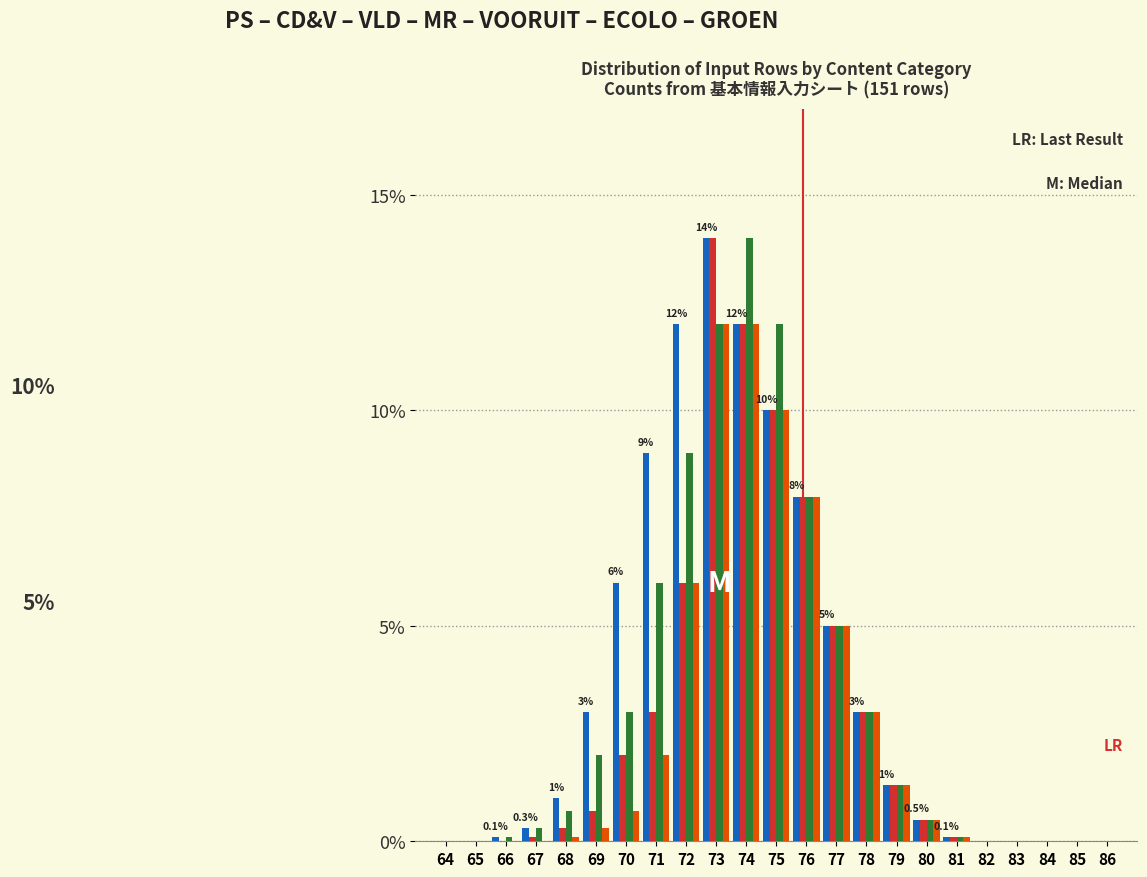

What is the maximum value shown in the chart?

14.0